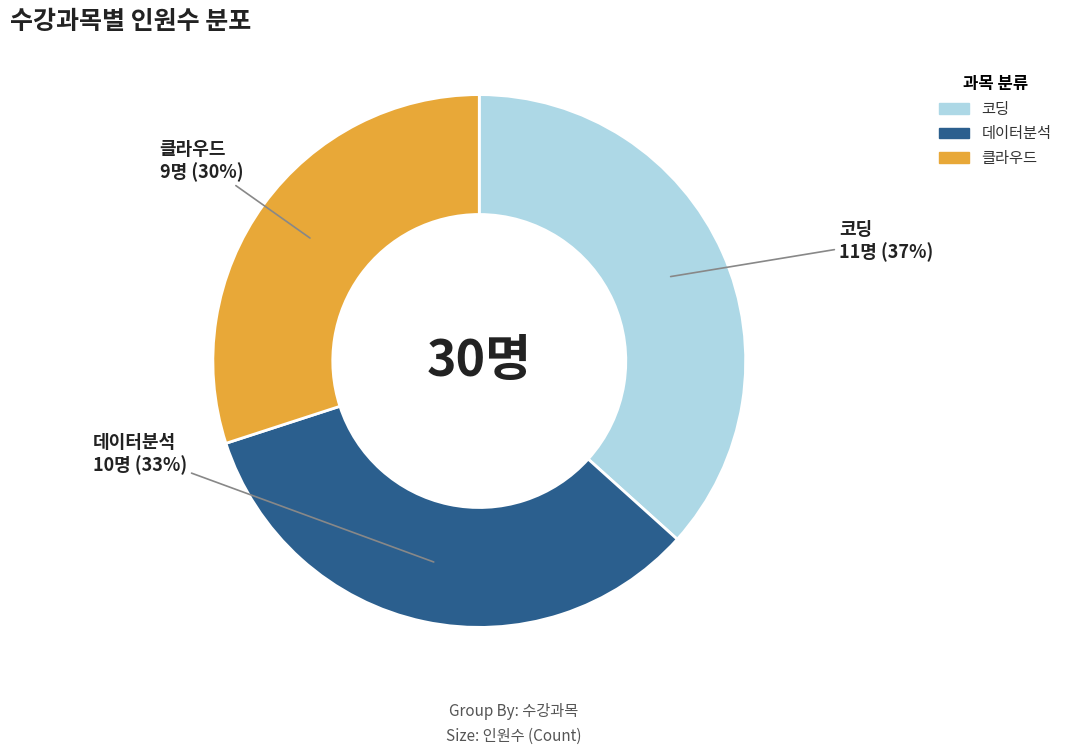

What percentage is the 클라우드 slice, to the nearest percent?

30%